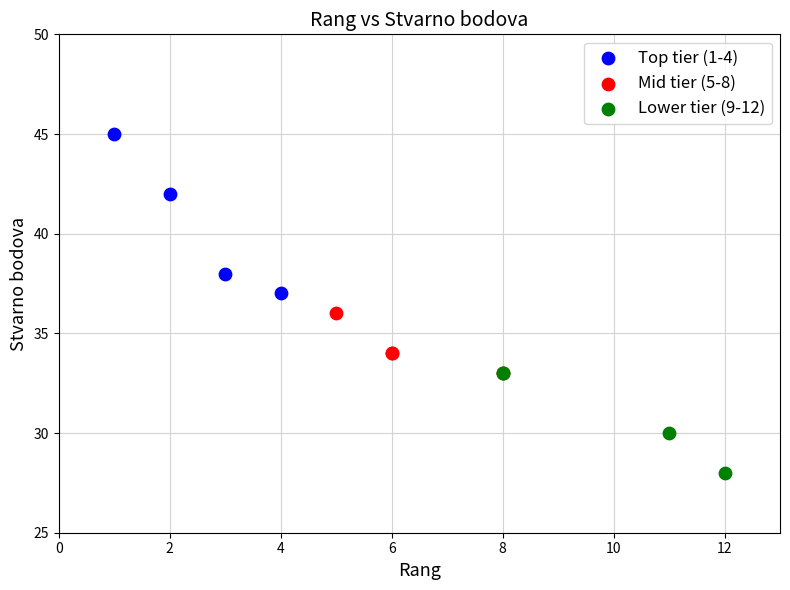

What are all the series names shown in the legend?

Top tier (1-4), Mid tier (5-8), Lower tier (9-12)